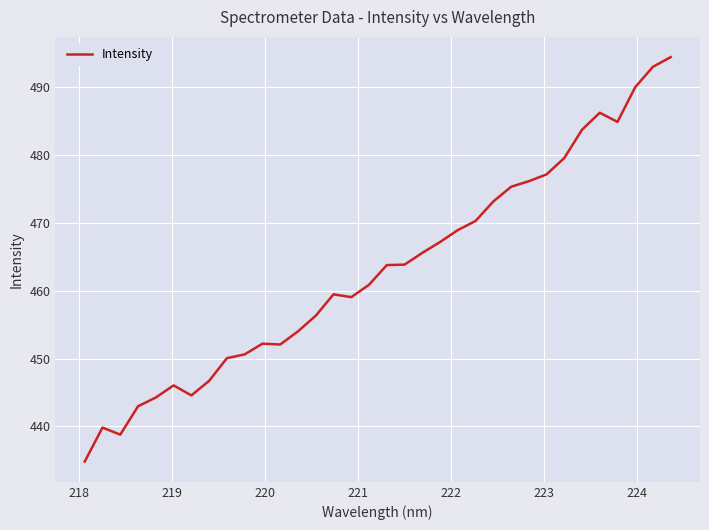

How many values are below 463?

17